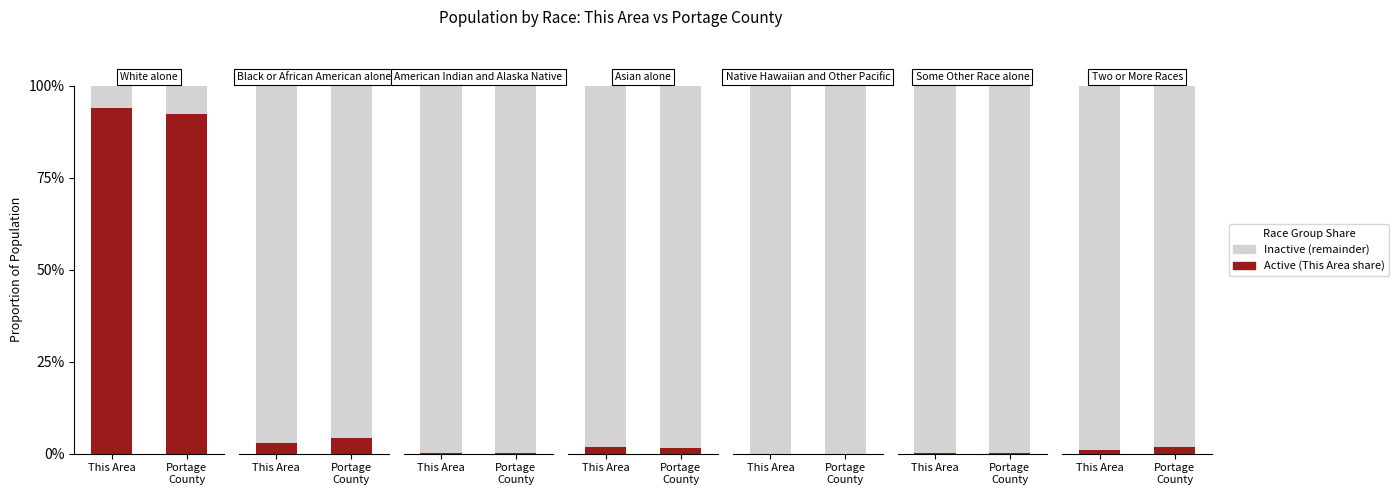

Between This Area and Portage
County, which series saw the biggest shift?

Active